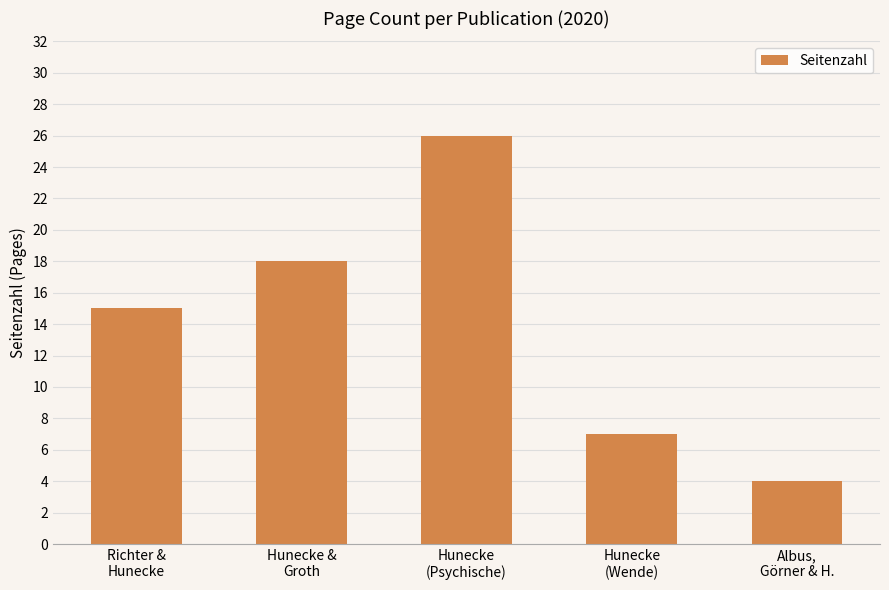

What is the difference between the maximum and second lowest values?

19